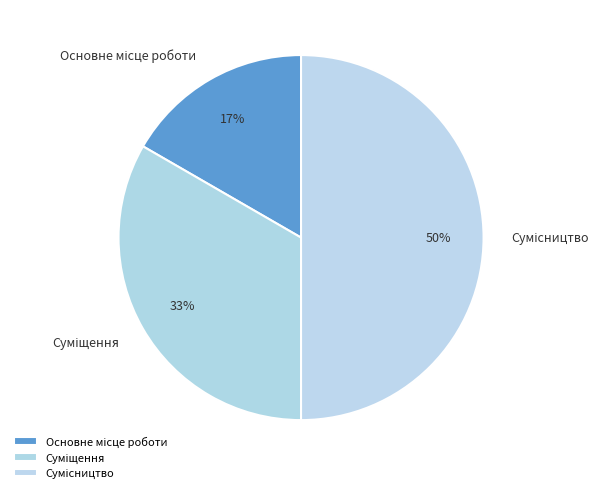

To the nearest percent, what is the average slice percentage?

33%